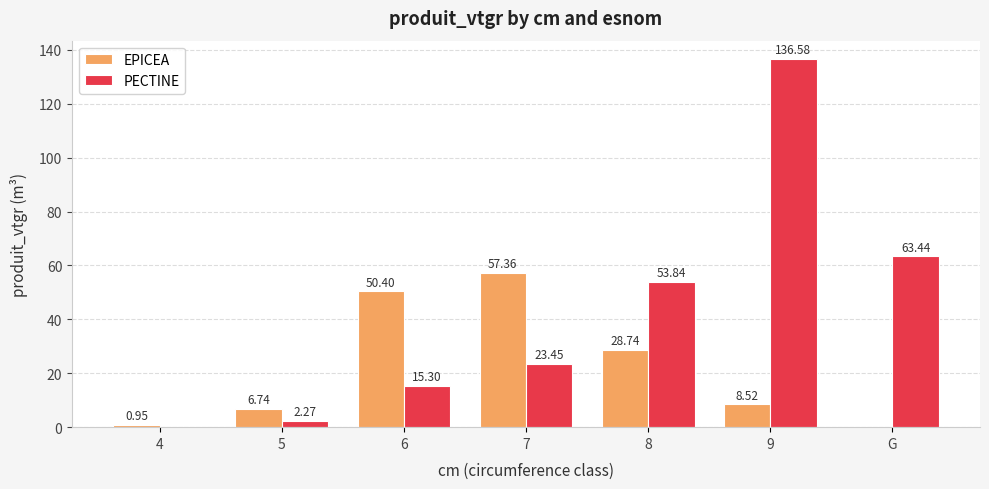

Which series has the widest spread of values?

PECTINE